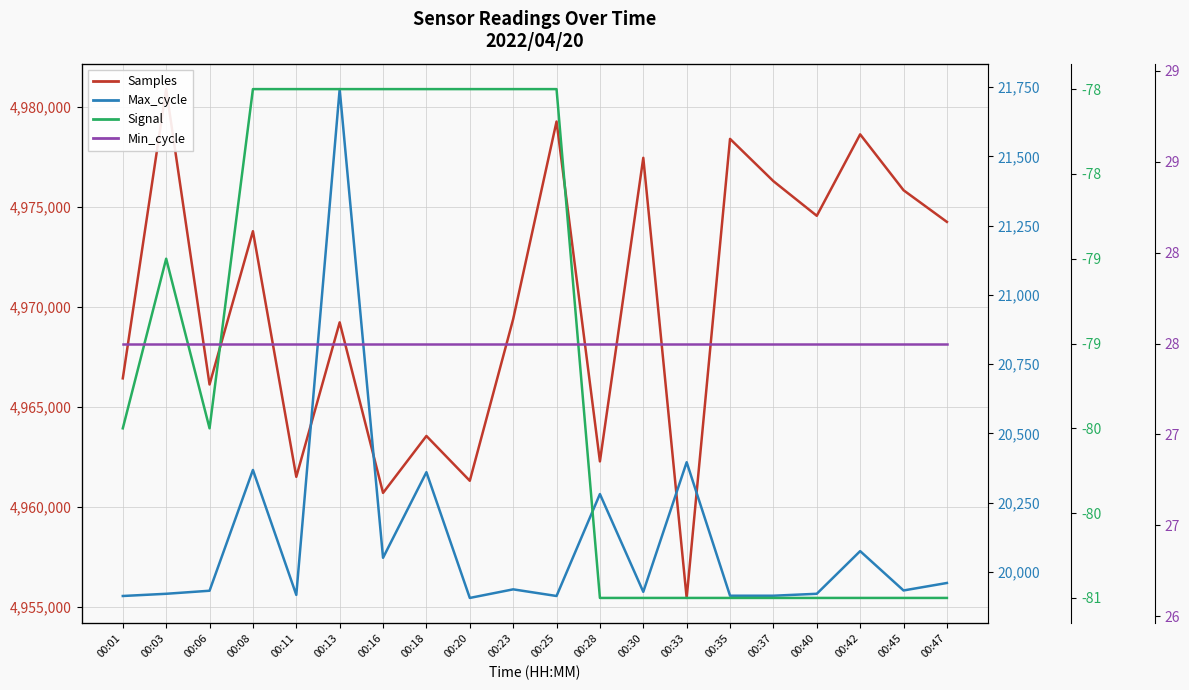

Where is the first local minimum for Max_cycle?

00:11